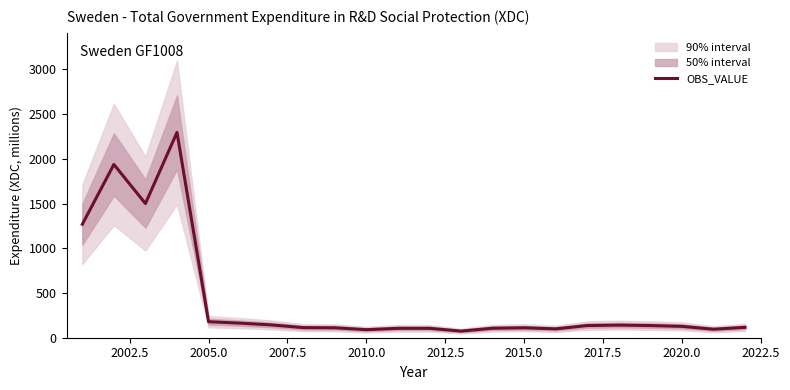

What is the value of the 19th point from the left?

136